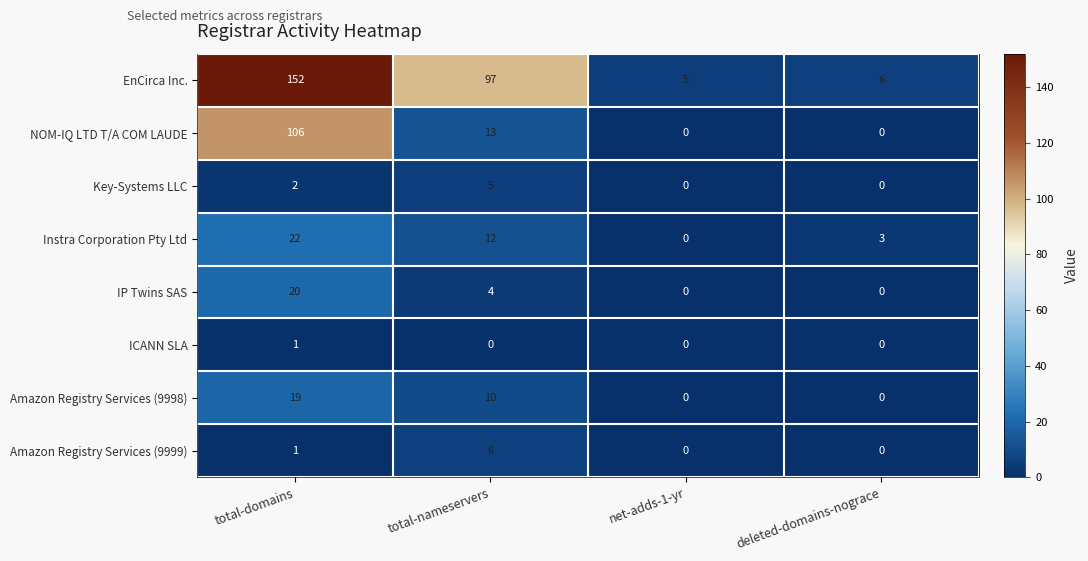

What is the total value across all series at total-nameservers?

147